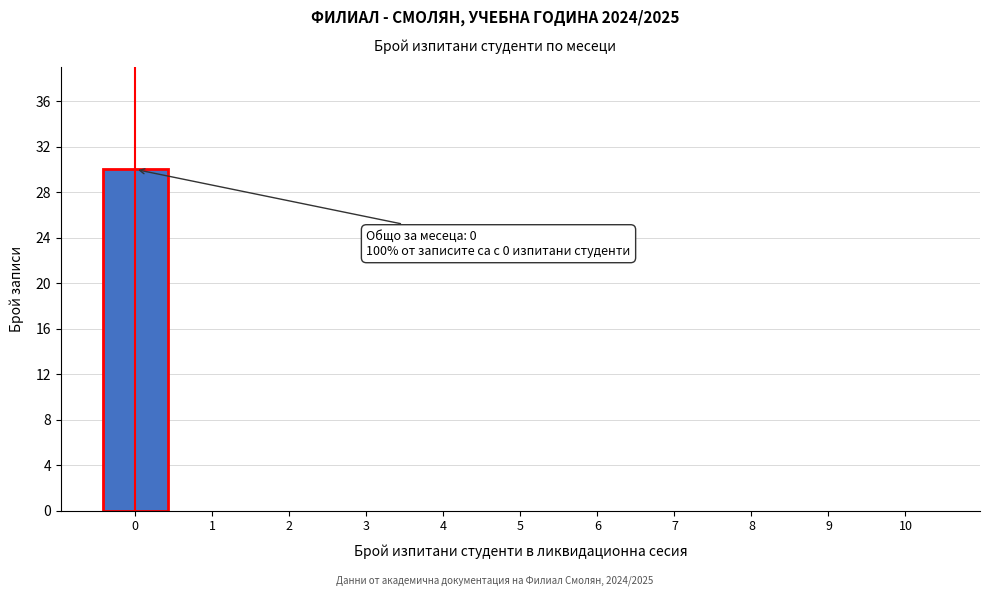

Which range on the x-axis has the tallest bar?

-0.5 to 0.5